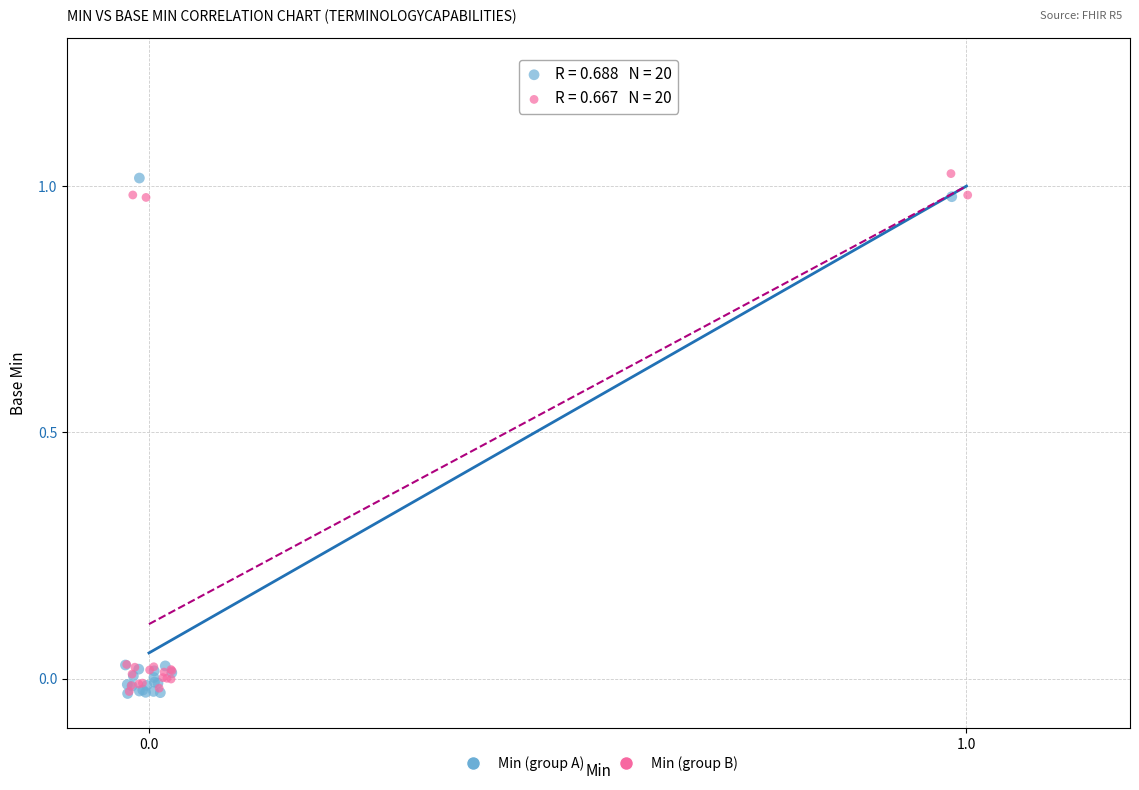

What are all the series names shown in the legend?

Min (group A), Min (group B)